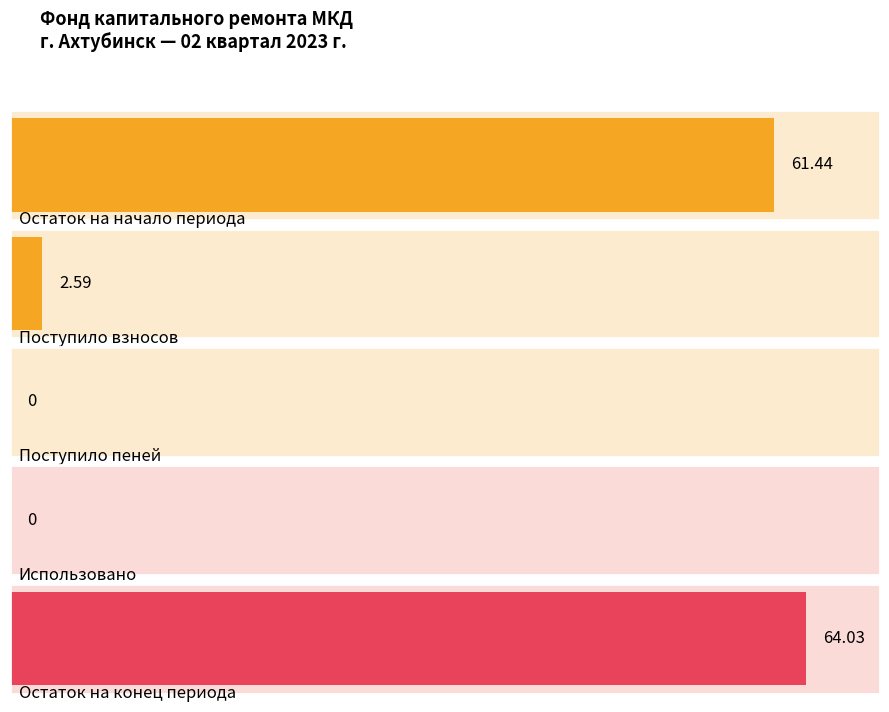

The value of Maximum utilization at Использовано is 41.9. True or false?

False